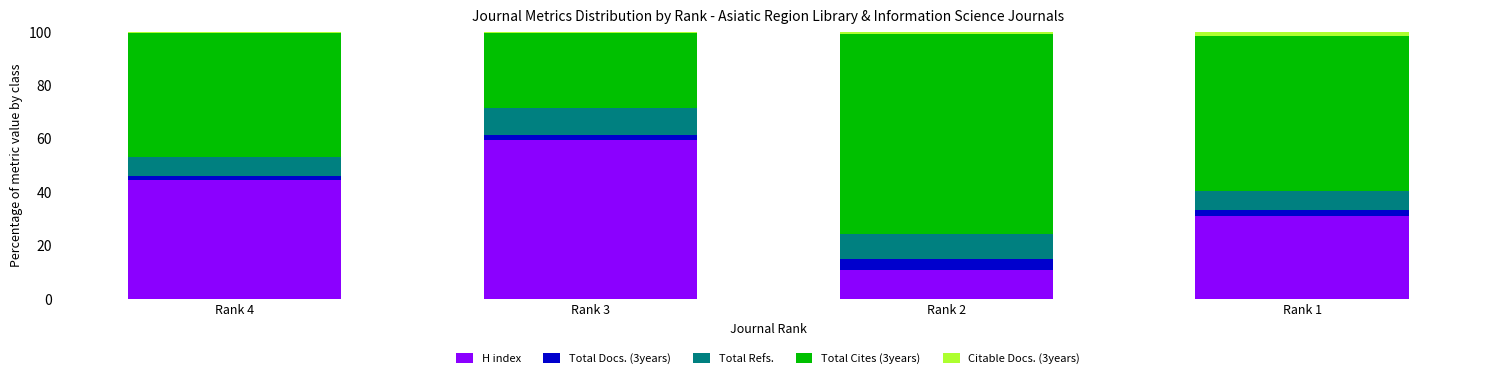

What is the sum of all H index values?

145.2